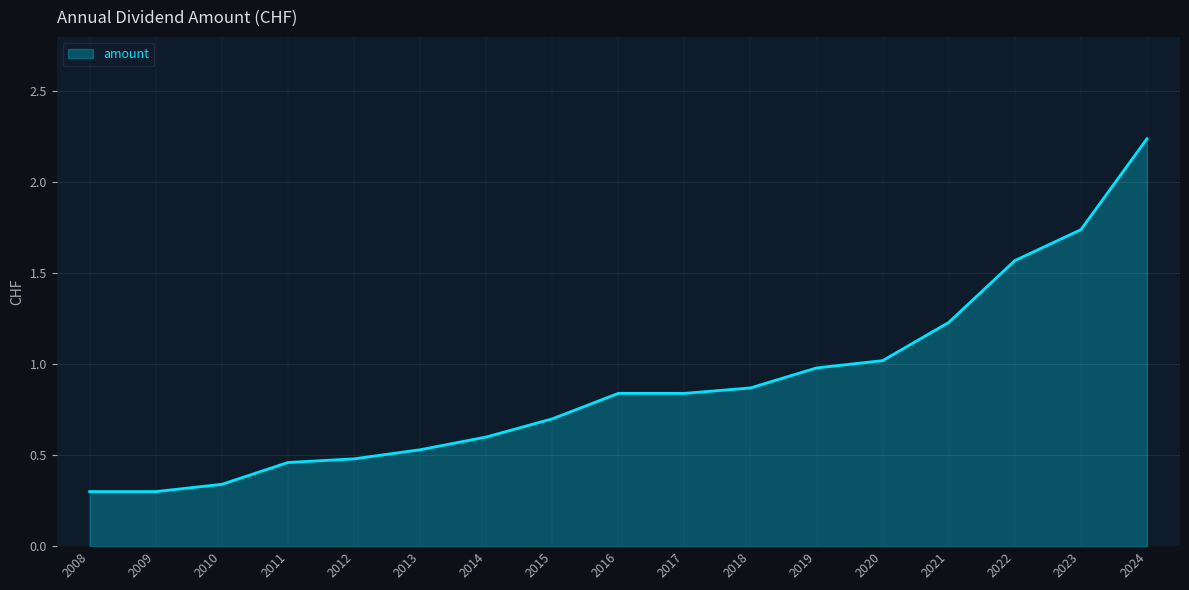

What is the change in value from 2009 to 2022?

+1.3